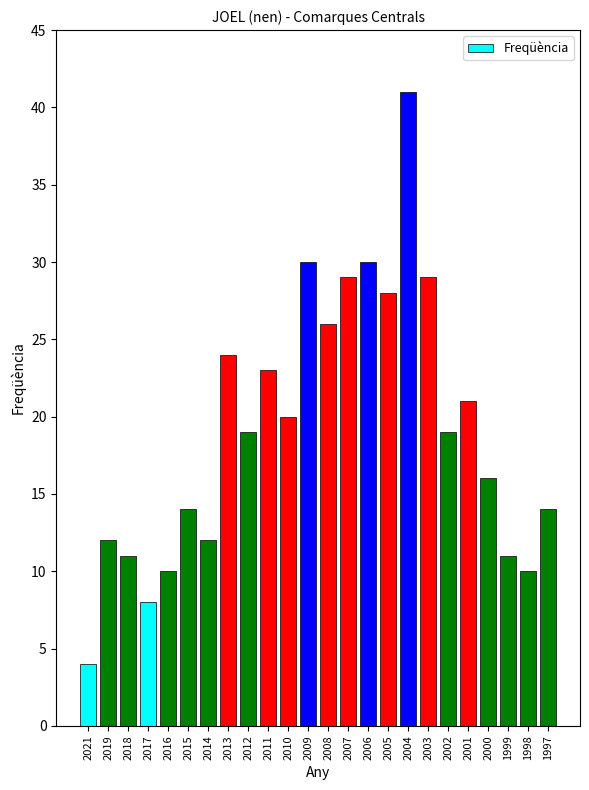

Is it true that the value at 2008 is 26?

True